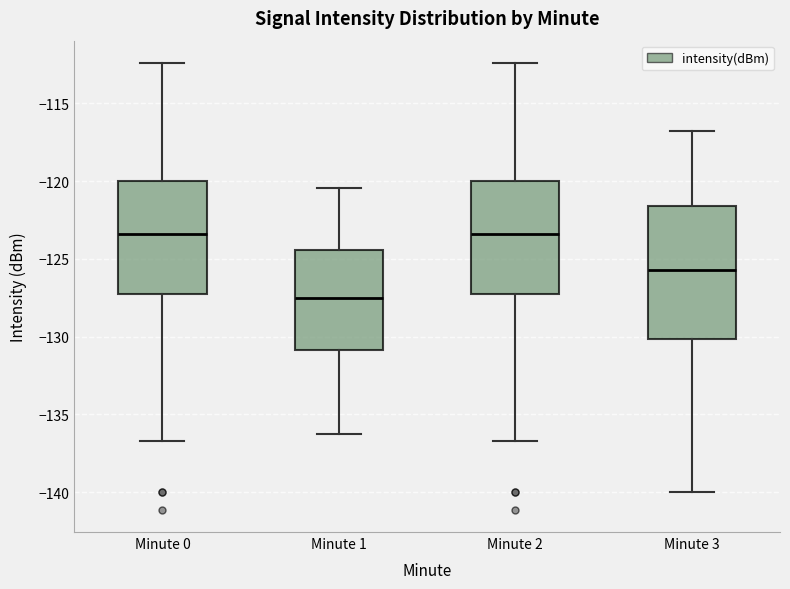

Reading left to right, read every box against the y-axis: the position of its median line, the range the box covers, and the ends of its whiskers. The values are not printed on the chart, so give them approximately, as read against the axis.

Minute 0: median -123.5, box -127.5 to -120.0, whiskers -136.5 to -112.5
Minute 1: median -127.5, box -131.0 to -124.5, whiskers -136.0 to -120.5
Minute 2: median -123.5, box -127.5 to -120.0, whiskers -136.5 to -112.5
Minute 3: median -125.5, box -130.0 to -121.5, whiskers -140.0 to -117.0